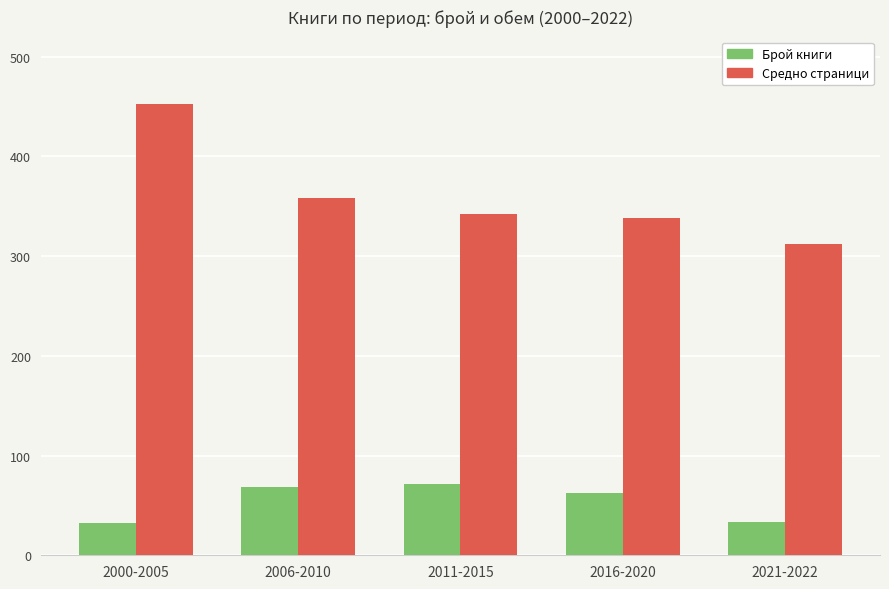

Which label corresponds to the largest value in the chart?

2000-2005